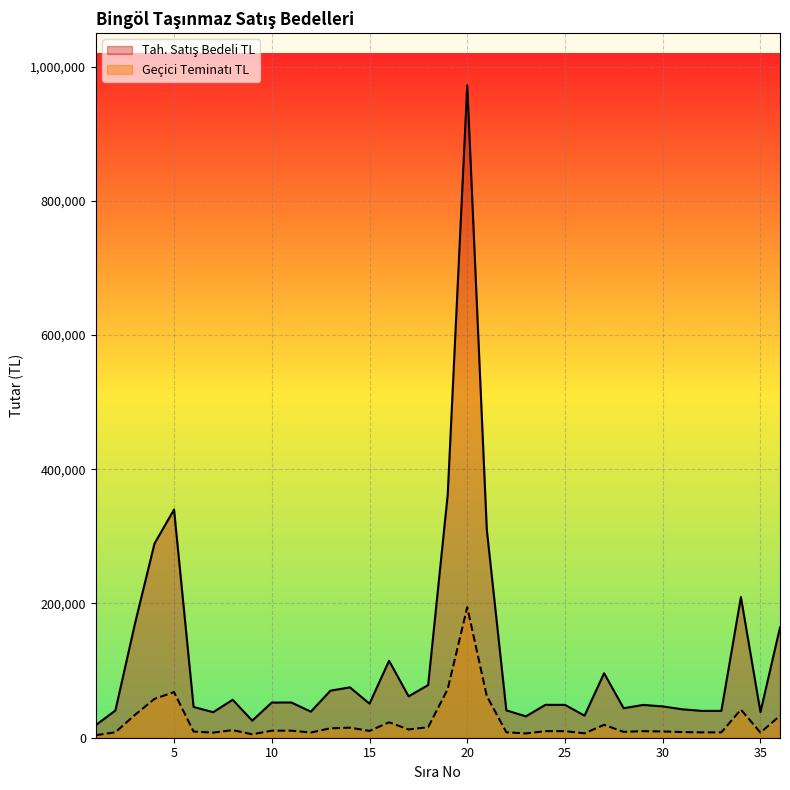

What is the difference between the highest and lowest values at 18?

62776.8